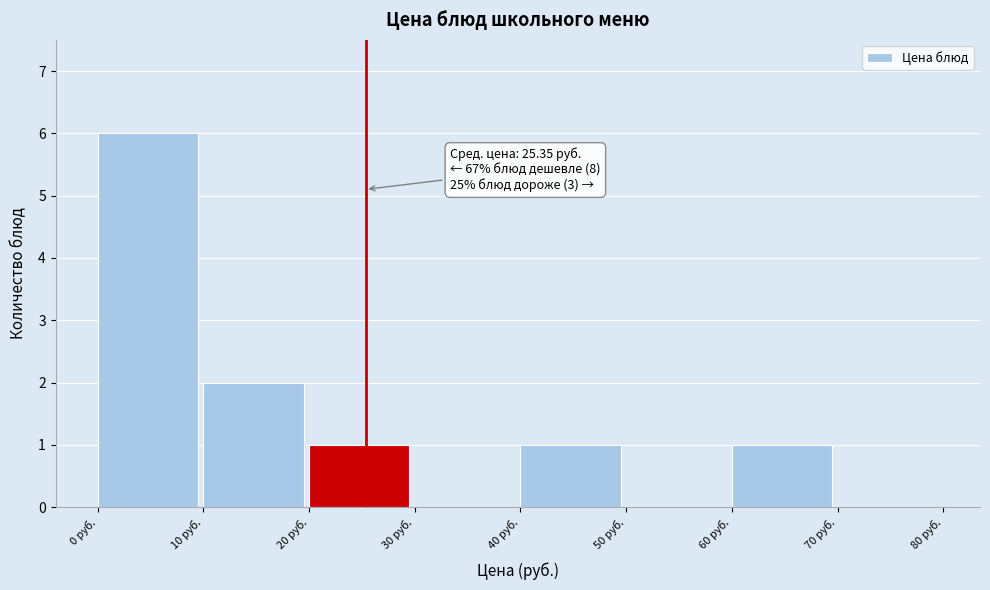

Which range on the x-axis has the tallest bar?

0 to 10